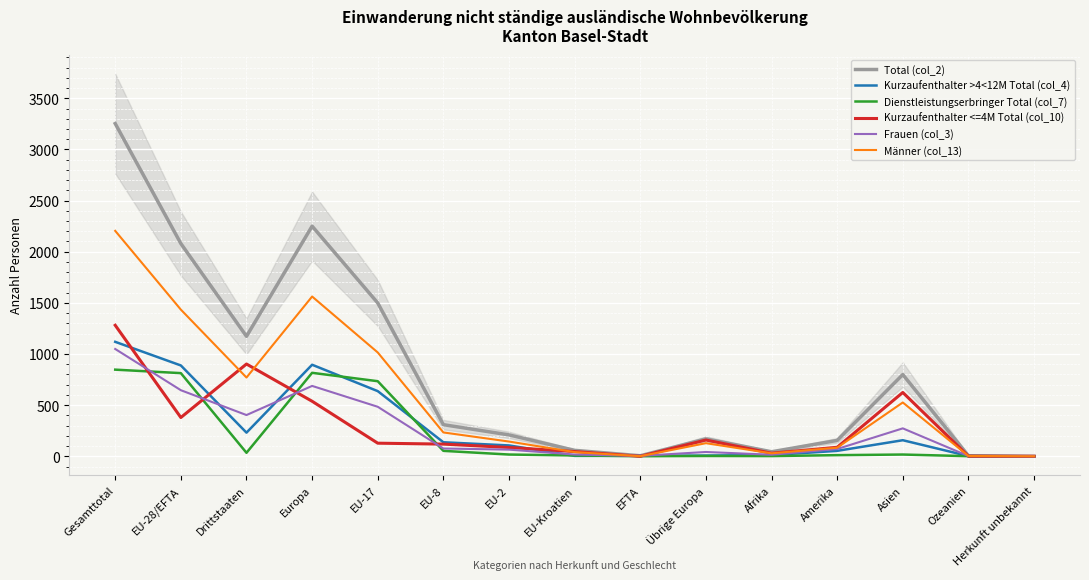

How many series are shown in this chart?

6